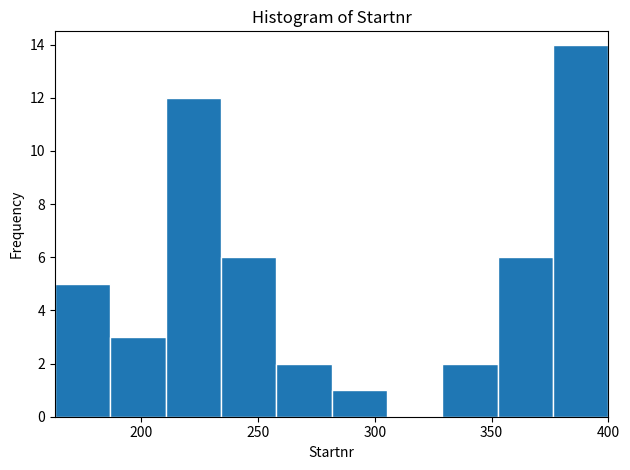

Reading left to right, transcribe this chart: for each bar, give the range it covers on the x-axis and its height. Neither the bar edges nor the heights are printed on the chart, so give them approximately, as read against the axes.

165 to 185: 5
185 to 210: 3
210 to 235: 12
235 to 260: 6
260 to 280: 2
280 to 305: 1
305 to 330: 0
330 to 355: 2
355 to 375: 6
375 to 400: 14